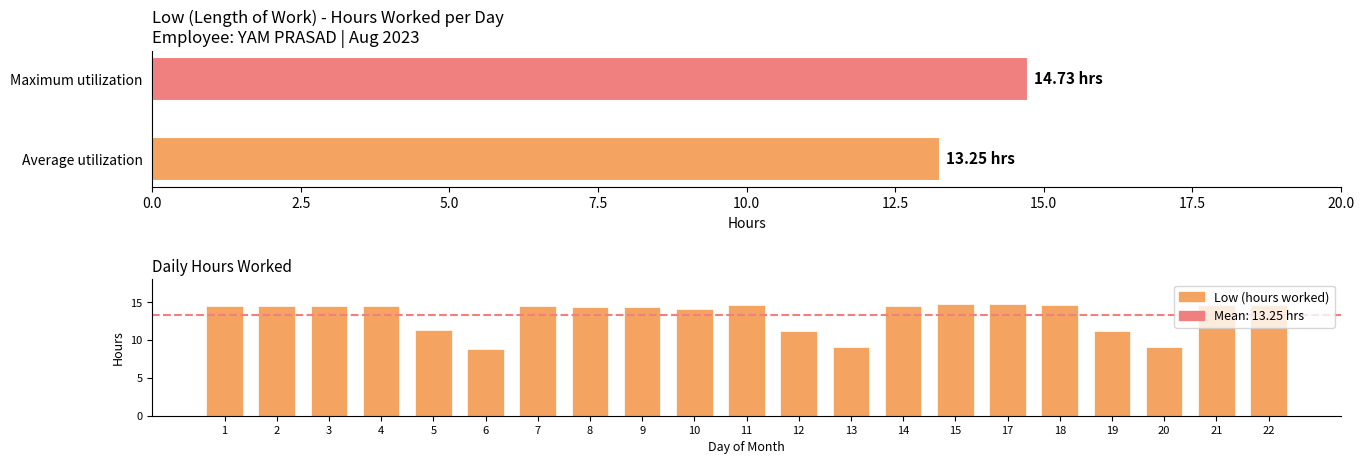

Where does the data first go above 14?

1